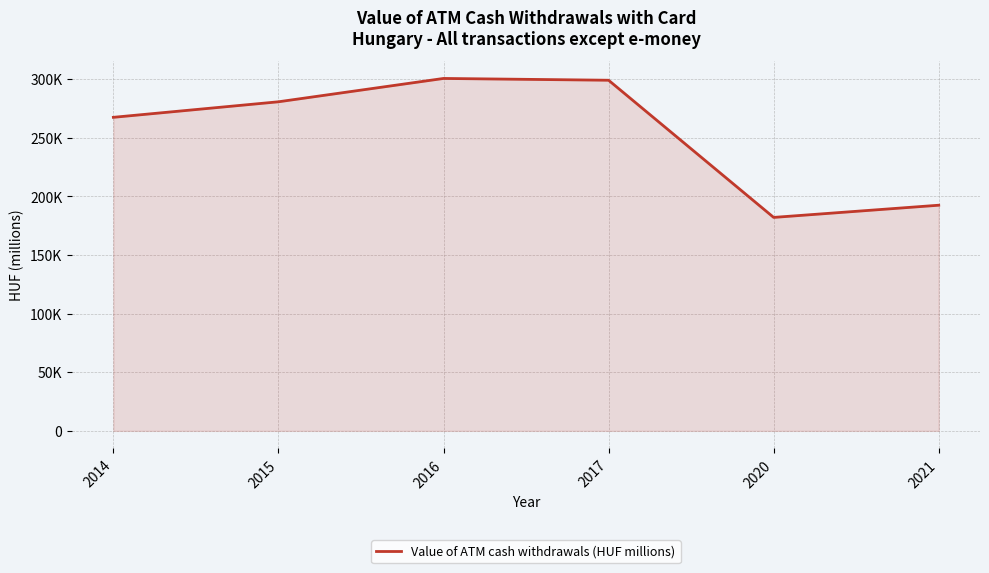

Is this an area chart (filled region under the line)?

Yes